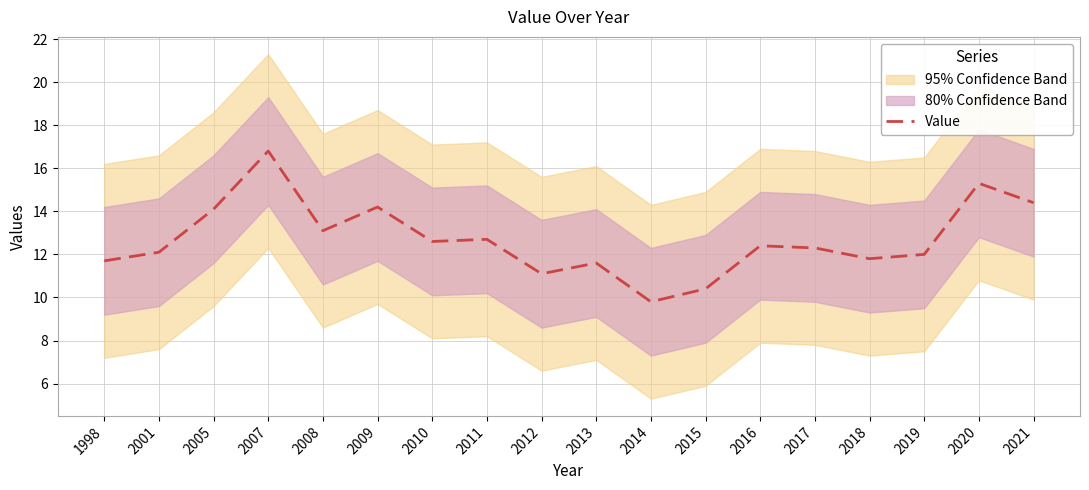

What is the difference between the maximum and minimum values?

7.0